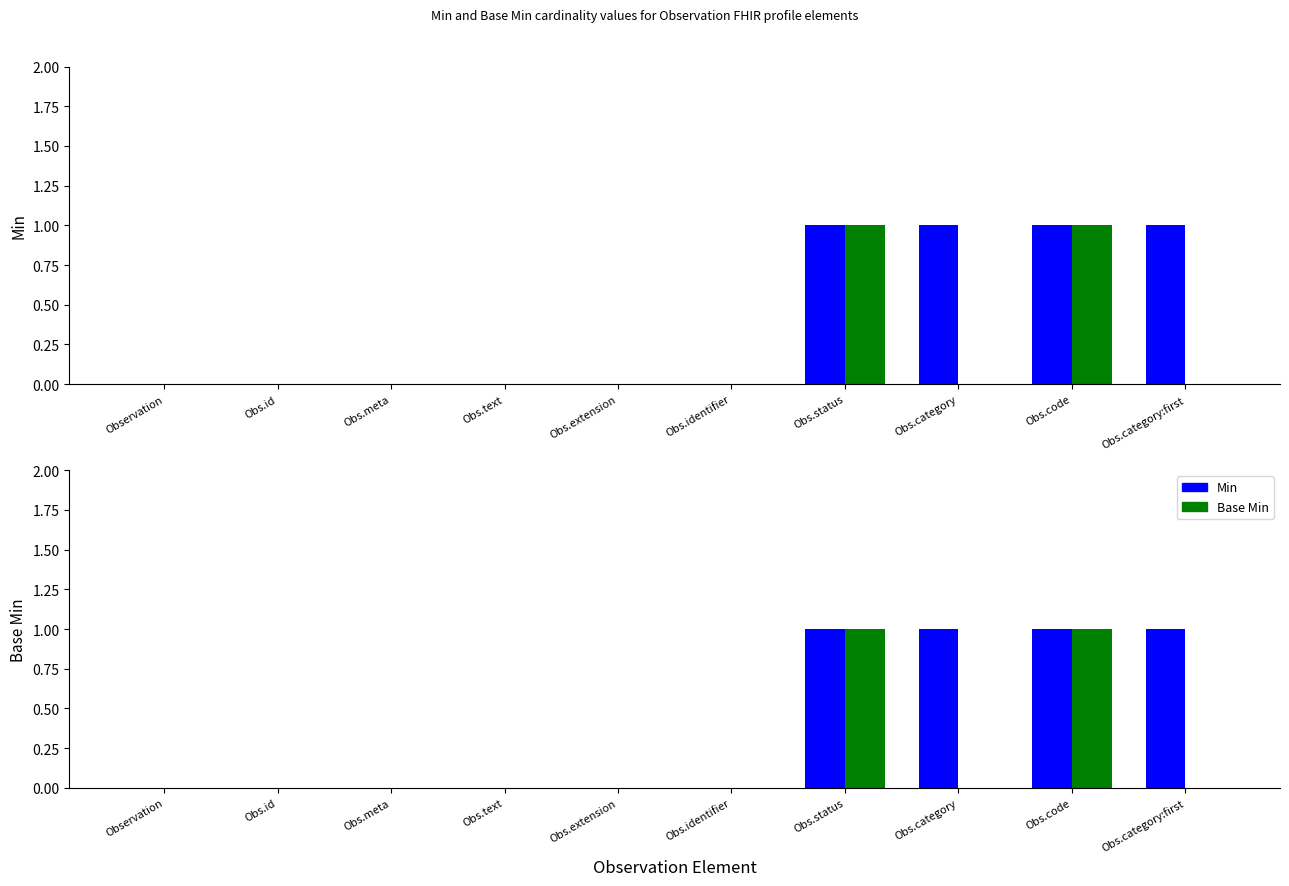

Rank the series by their maximum value, from lowest to highest.

Min, Base Min